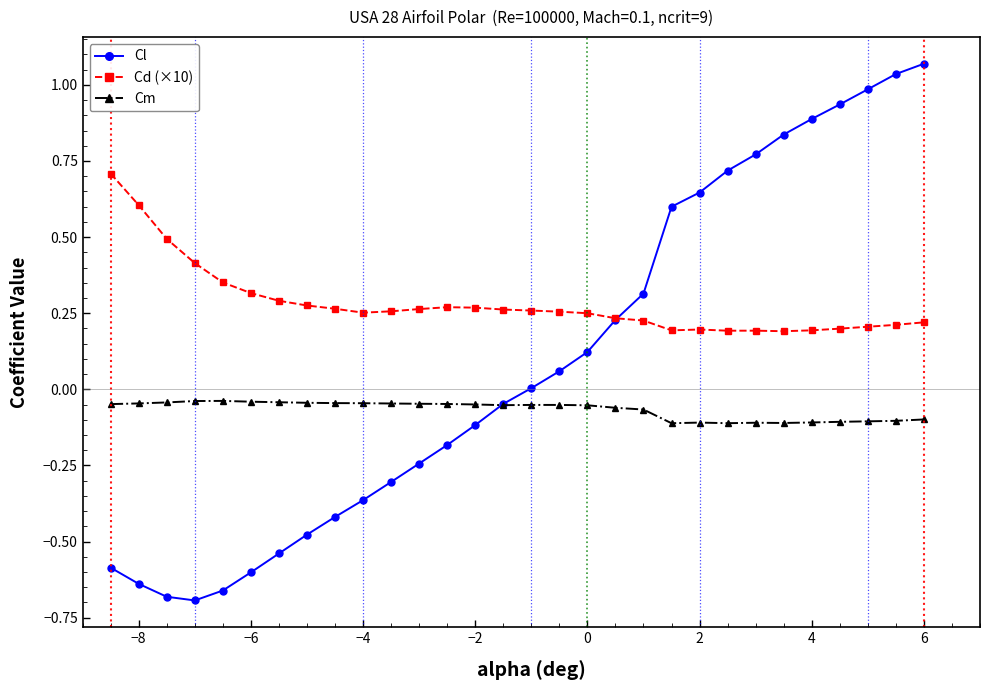

What is the highest value of the Cd (×10) series?

0.7